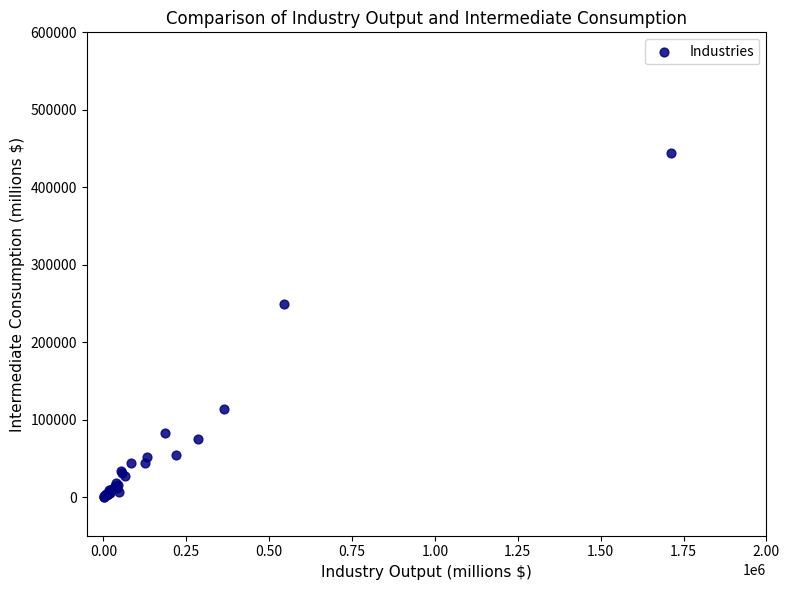

What Y value in the scatter plot is closest to 222171?

249729